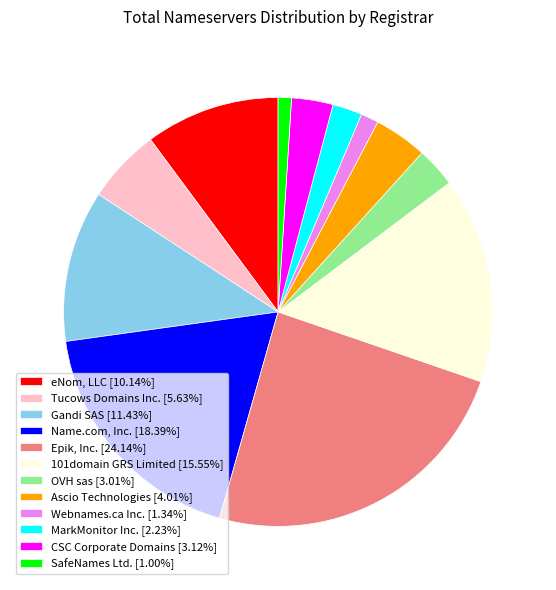

Is it true that Gandi SAS is 20% of the pie?

False